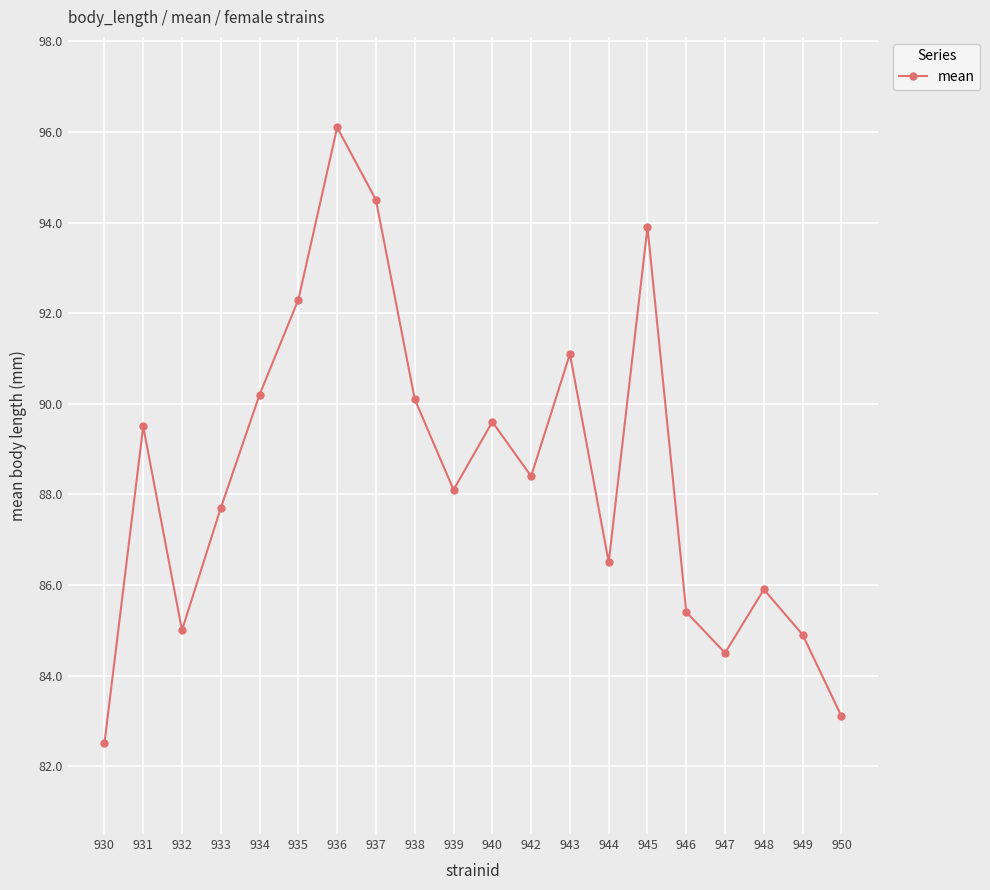

Between 942 and 944, which is larger?

942